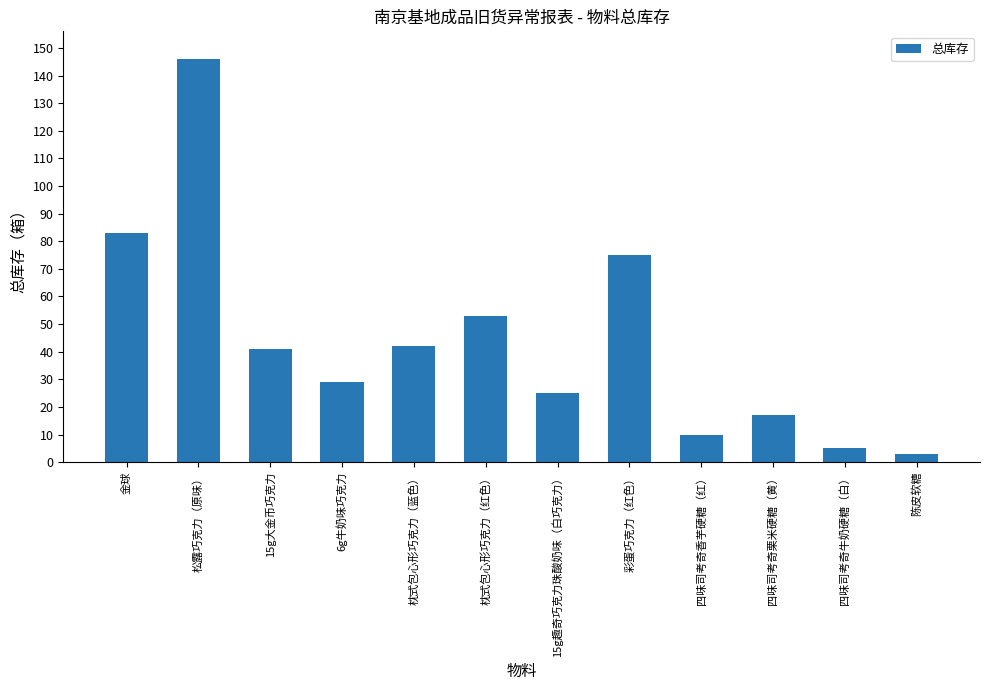

What is the label of the 12th bar from the left?

陈皮软糖